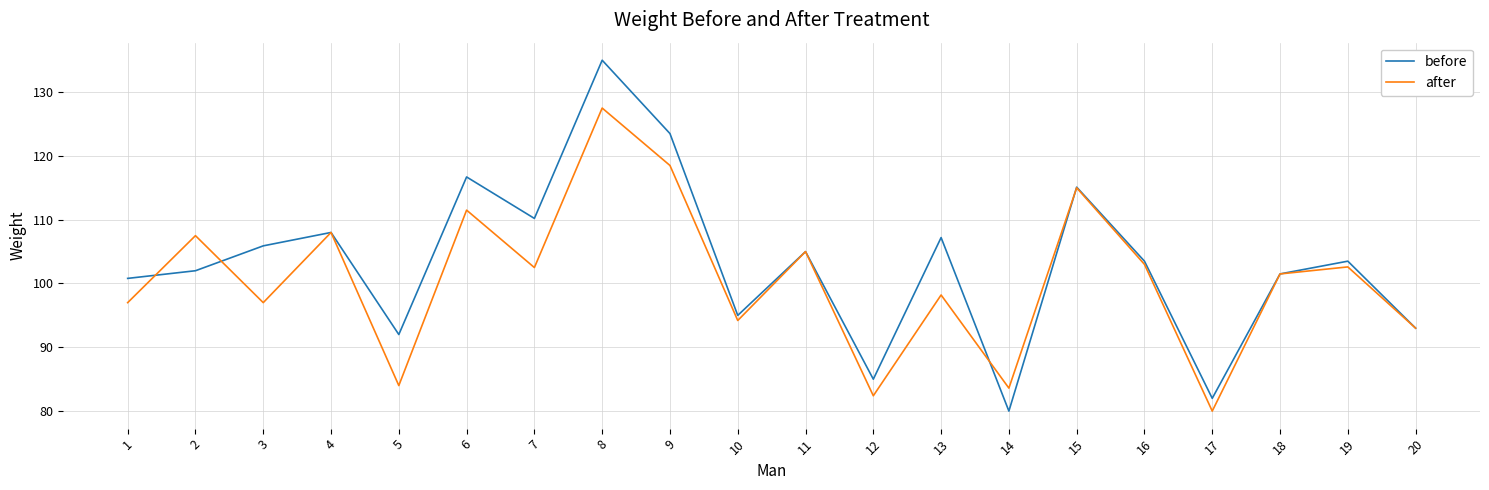

At which category does before reach its first local peak?

4